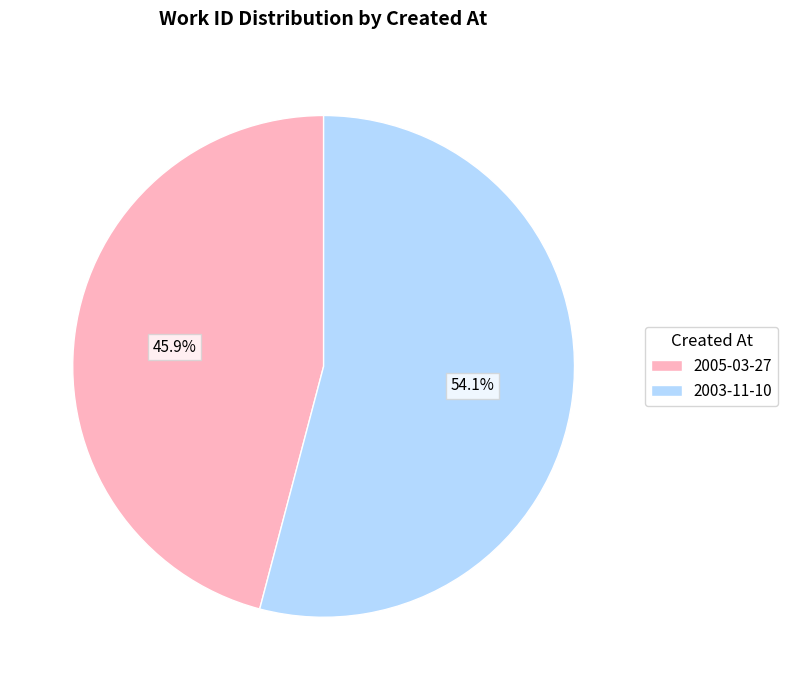

Combined, what portion of the pie is 2005-03-27 and 2003-11-10?

100.0%